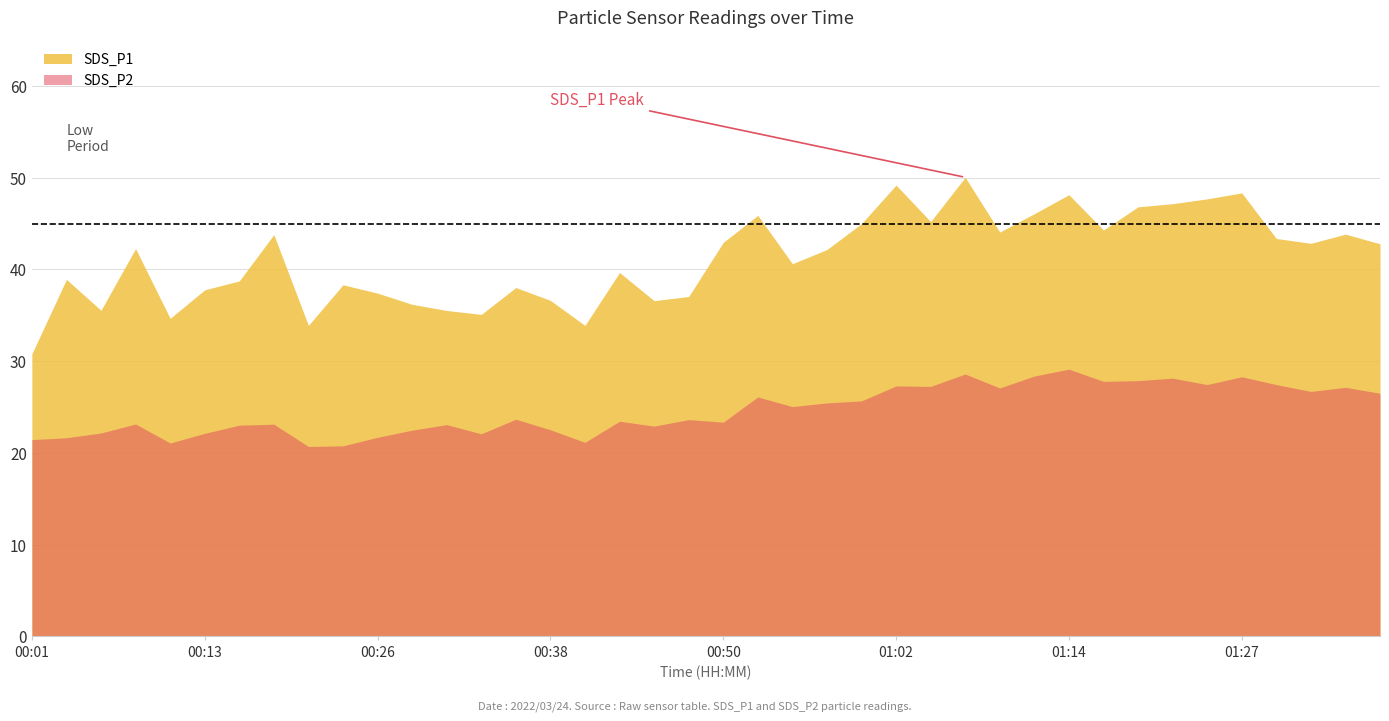

What is the difference between the maximum and minimum values in the SDS_P2 series?

8.4